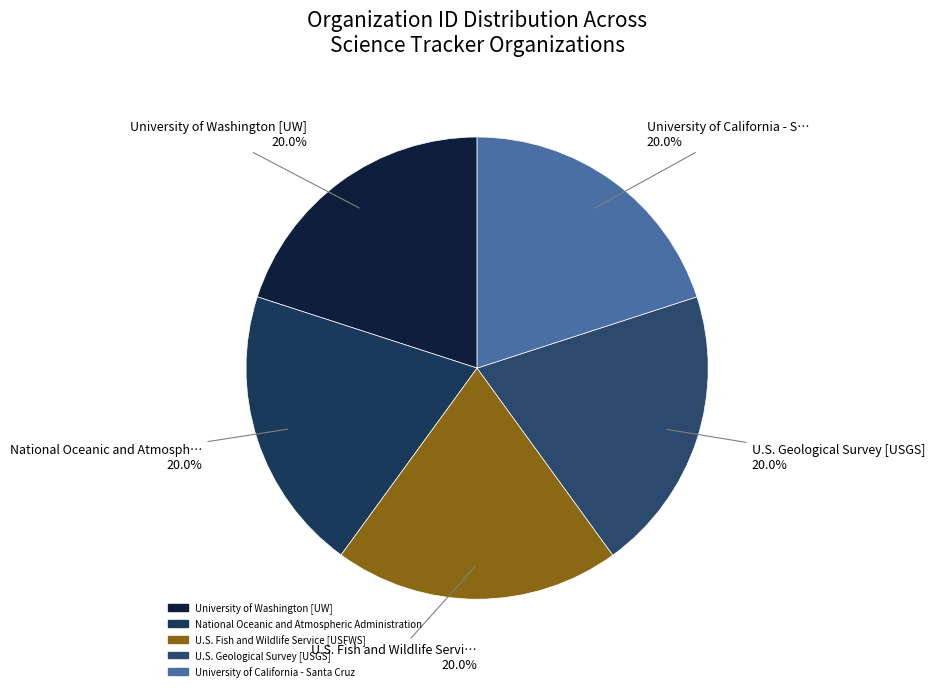

To the nearest percent, what portion does National Oceanic and Atmospheric Administration represent?

20%